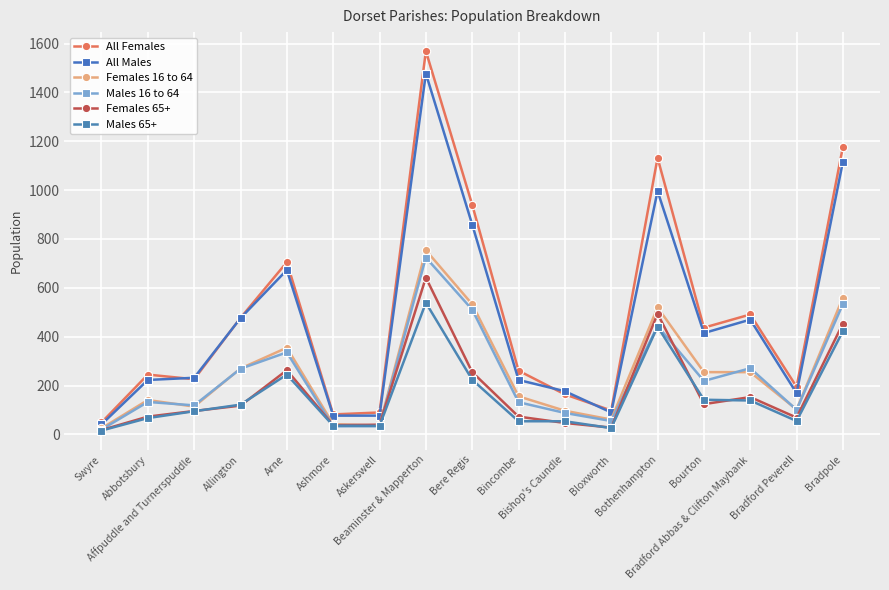

At which label is Males 16 to 64 closest to 372?

Arne